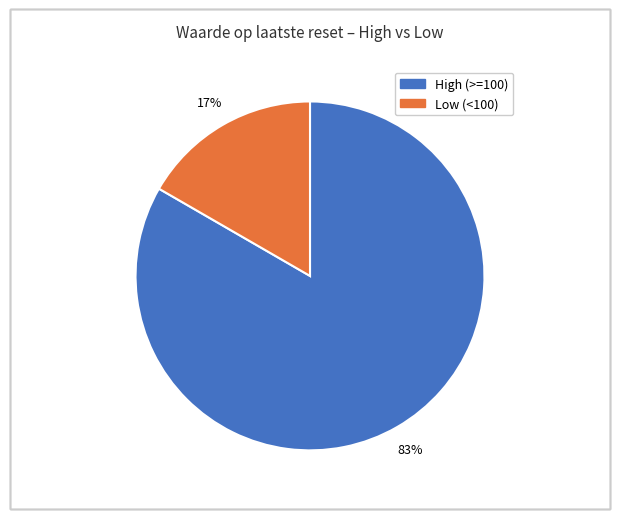

Is there a majority slice in this chart?

Yes